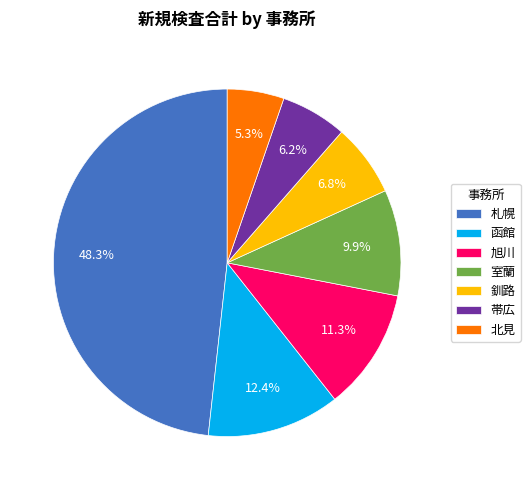

How many segments does this pie chart have?

7